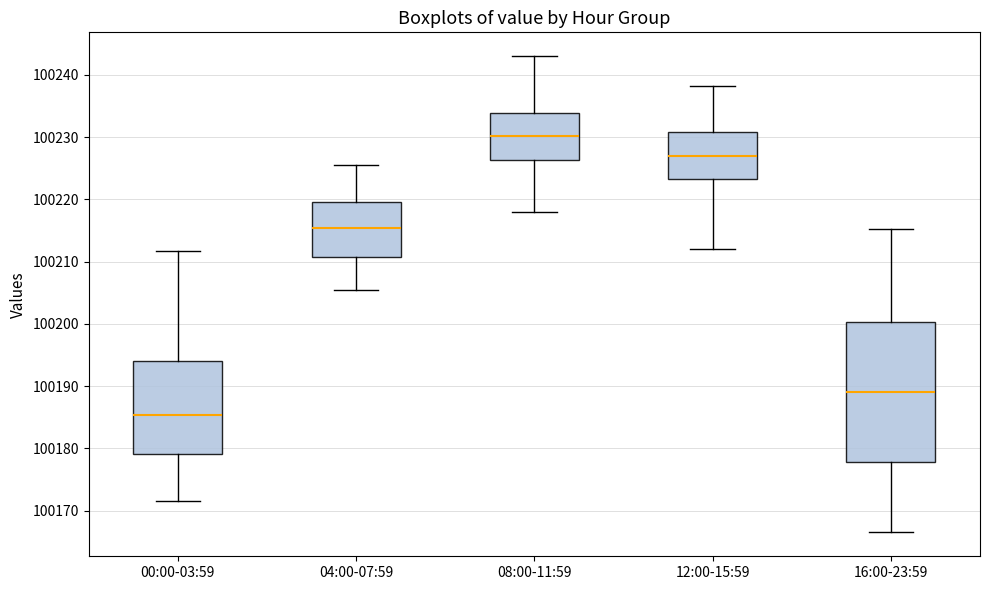

Reading left to right, read every box against the y-axis: the position of its median line, the range the box covers, and the ends of its whiskers. The values are not printed on the chart, so give them approximately, as read against the axis.

00:00-03:59: median 100185, box 100179 to 100194, whiskers 100172 to 100212
04:00-07:59: median 100215, box 100211 to 100220, whiskers 100206 to 100226
08:00-11:59: median 100230, box 100226 to 100234, whiskers 100218 to 100243
12:00-15:59: median 100227, box 100223 to 100231, whiskers 100212 to 100238
16:00-23:59: median 100189, box 100178 to 100200, whiskers 100167 to 100215